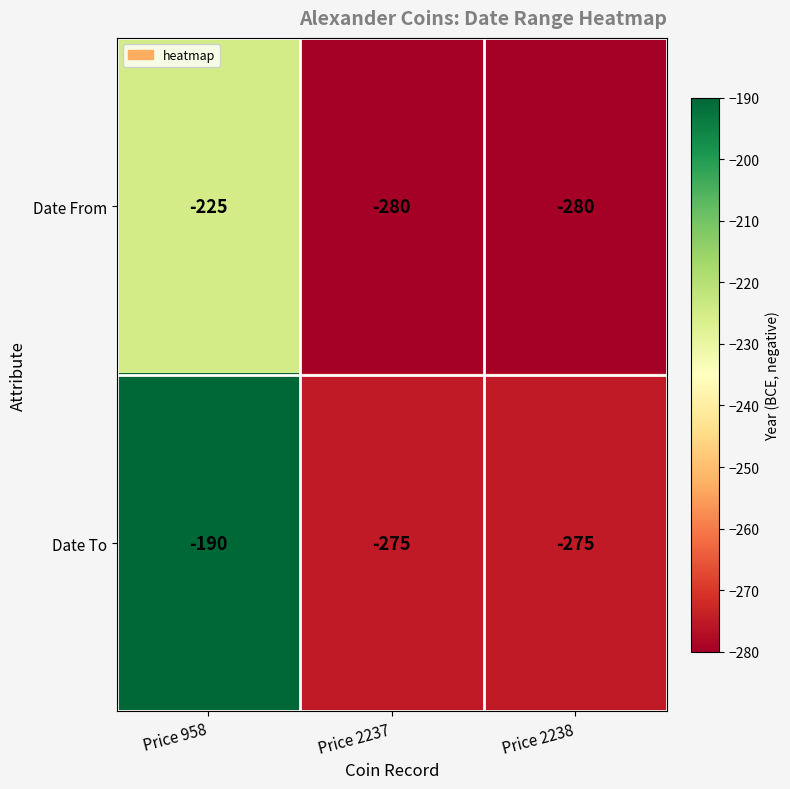

What is the difference between the highest and lowest values at Price 958?

35